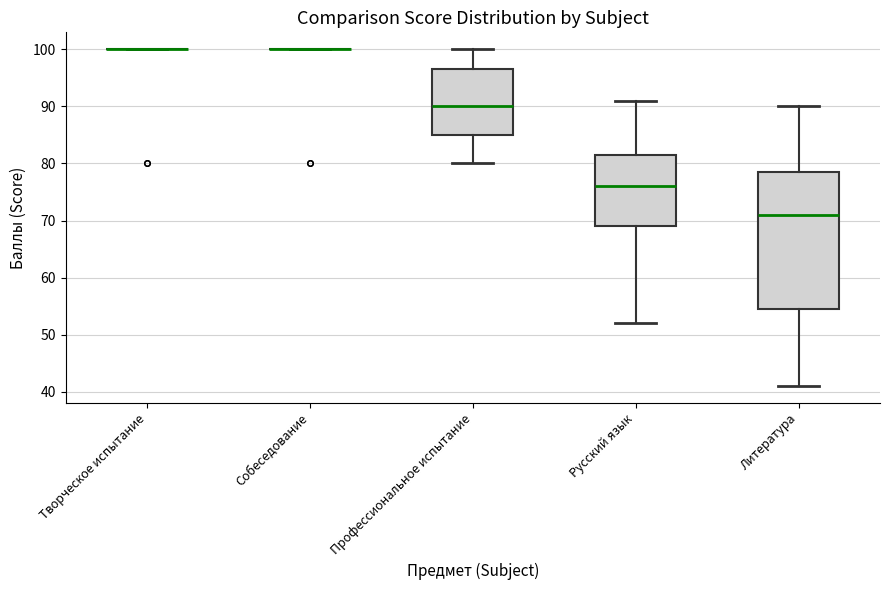

Which box is the tallest, from its lower edge to its upper edge?

Литература